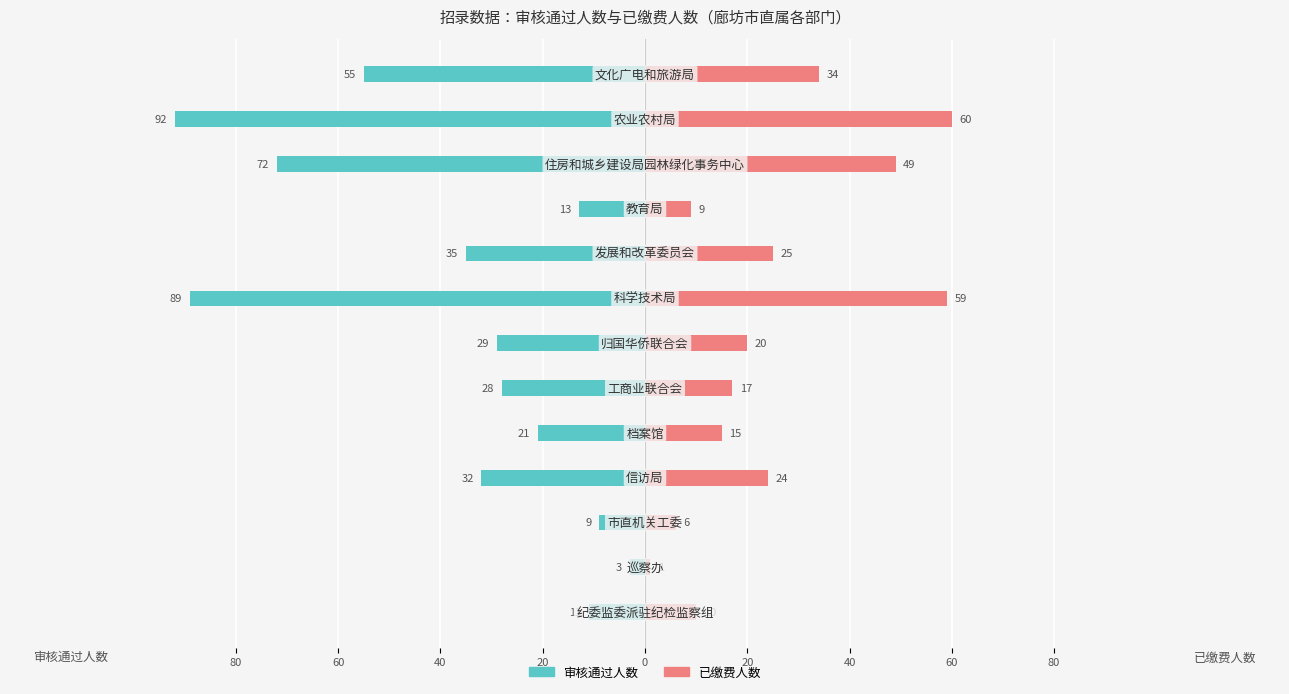

Which series has the widest spread of values?

审核通过人数